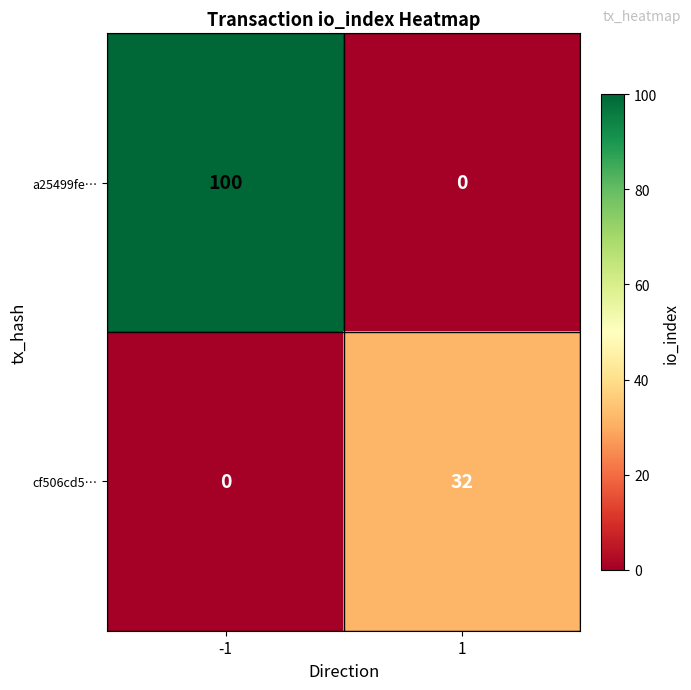

Read the cf506cd5… value at 1.

32